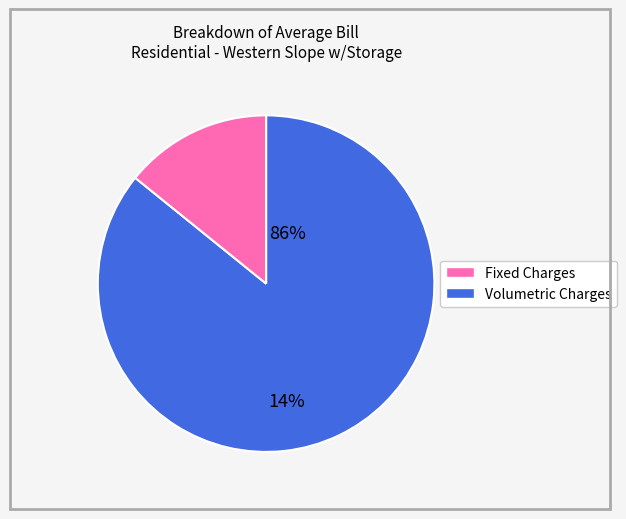

Is there a majority slice in this chart?

Yes